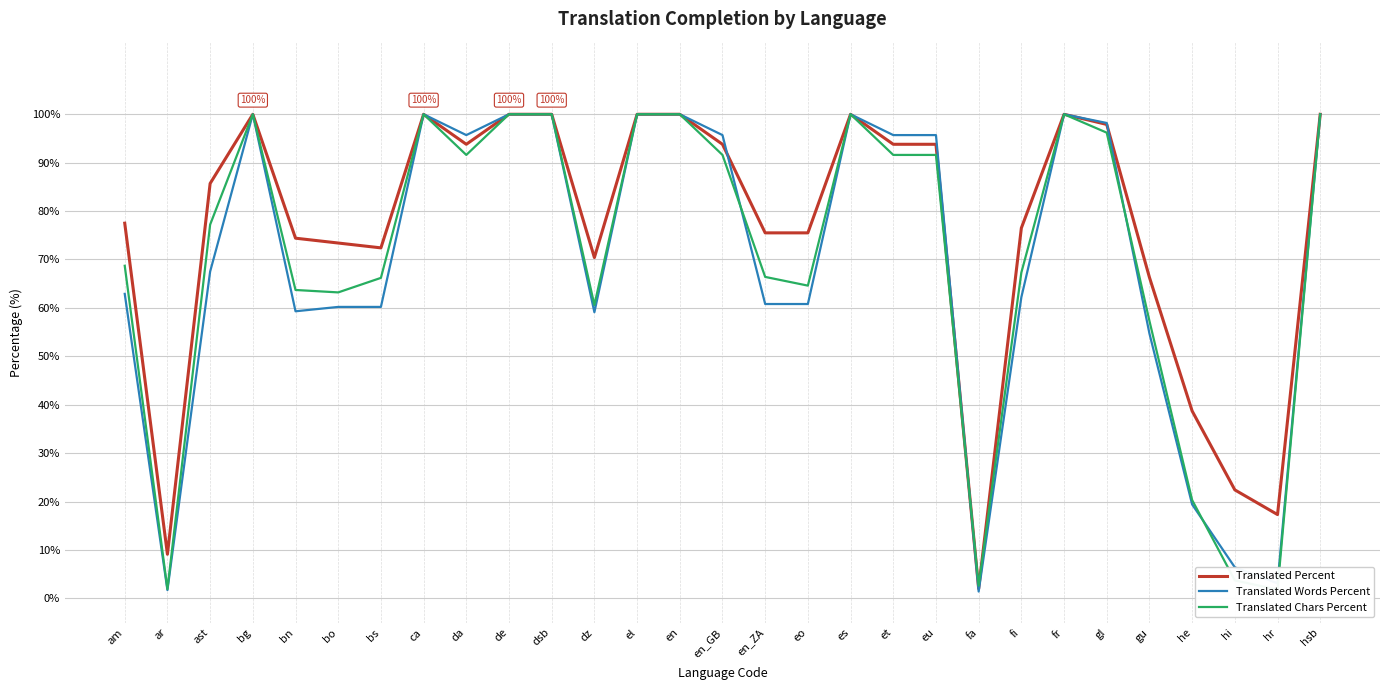

Reading right to left, extract all data points from this chart.

Translated Percent: 100.0	17.3	22.4	38.7	66.3	97.9	100.0	76.5	2.0	93.8	93.8	100.0	75.5	75.5	93.8	100.0	100.0	70.4	100.0	100.0	93.8	100.0	72.4	73.4	74.4	100.0	85.7	9.1	77.5
Translated Words Percent: 100.0	3.1	6.4	19.4	54.7	98.2	100.0	62.2	1.4	95.7	95.7	100.0	60.8	60.8	95.7	100.0	100.0	59.1	100.0	100.0	95.7	100.0	60.2	60.2	59.3	100.0	67.5	1.7	62.9
Translated Chars Percent: 100.0	1.8	3.7	20.3	57.3	96.2	100.0	67.3	2.6	91.6	91.6	100.0	64.6	66.4	91.6	100.0	100.0	60.6	100.0	100.0	91.6	100.0	66.2	63.2	63.7	100.0	77.2	1.9	68.7